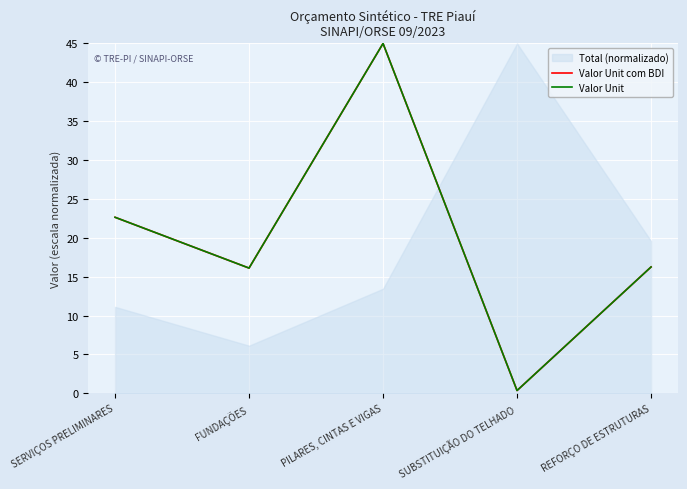

At which label is Valor Unit com BDI closest to 22?

SERVIÇOS PRELIMINARES